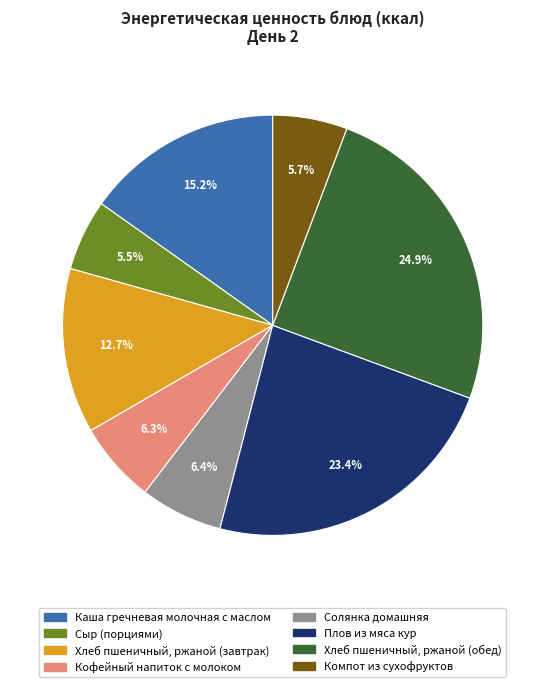

Which has a higher value, Компот из сухофруктов or Хлеб пшеничный, ржаной (завтрак)?

Хлеб пшеничный, ржаной (завтрак)